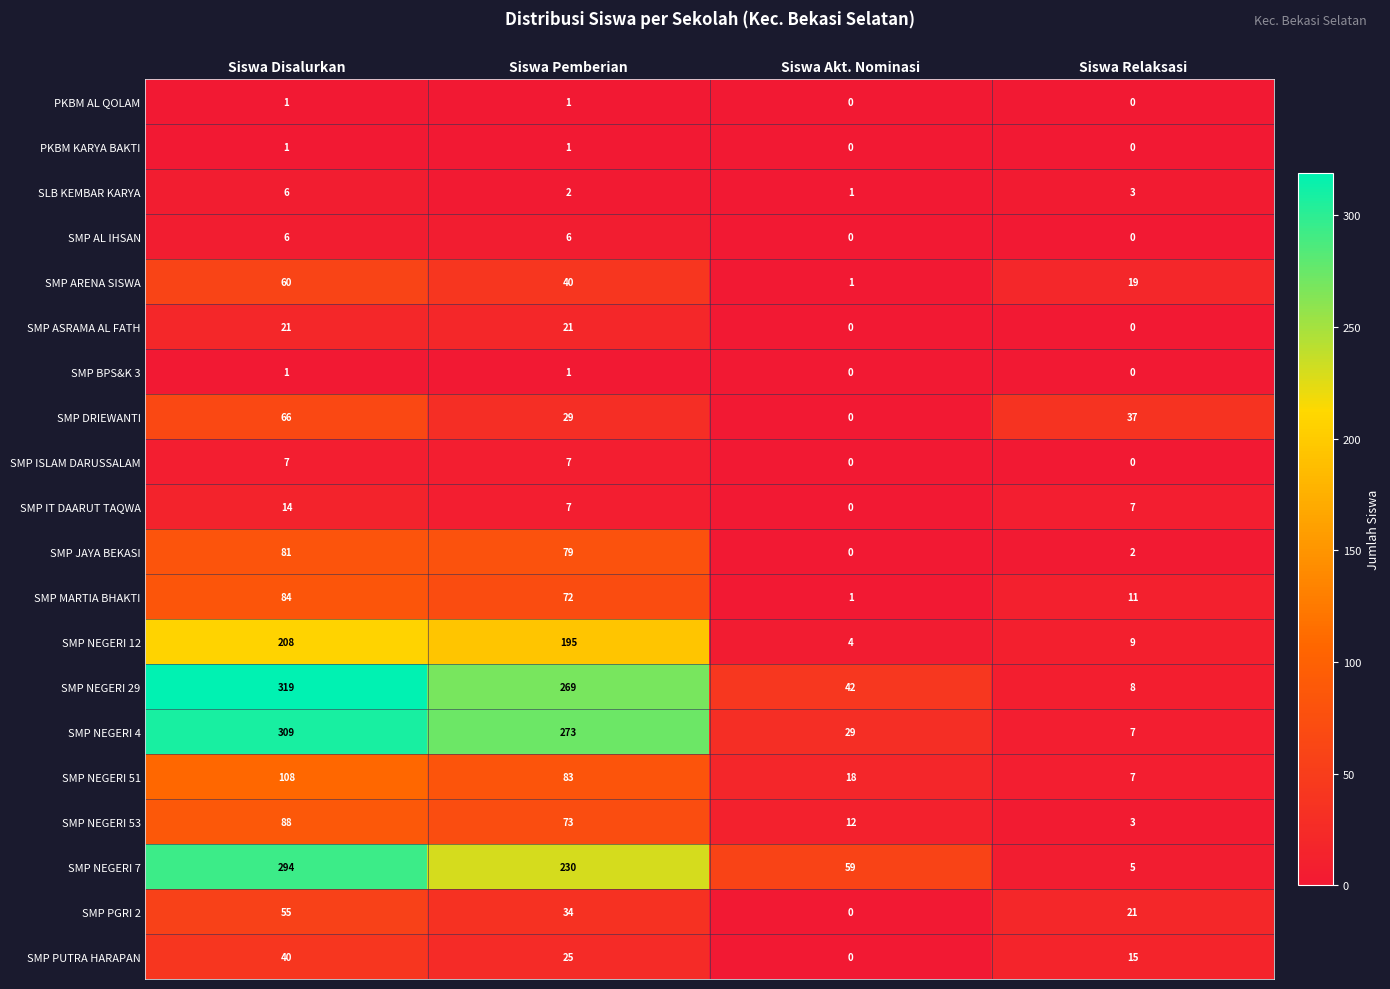

What is the spread (max minus min) of values at Siswa Akt. Nominasi?

59